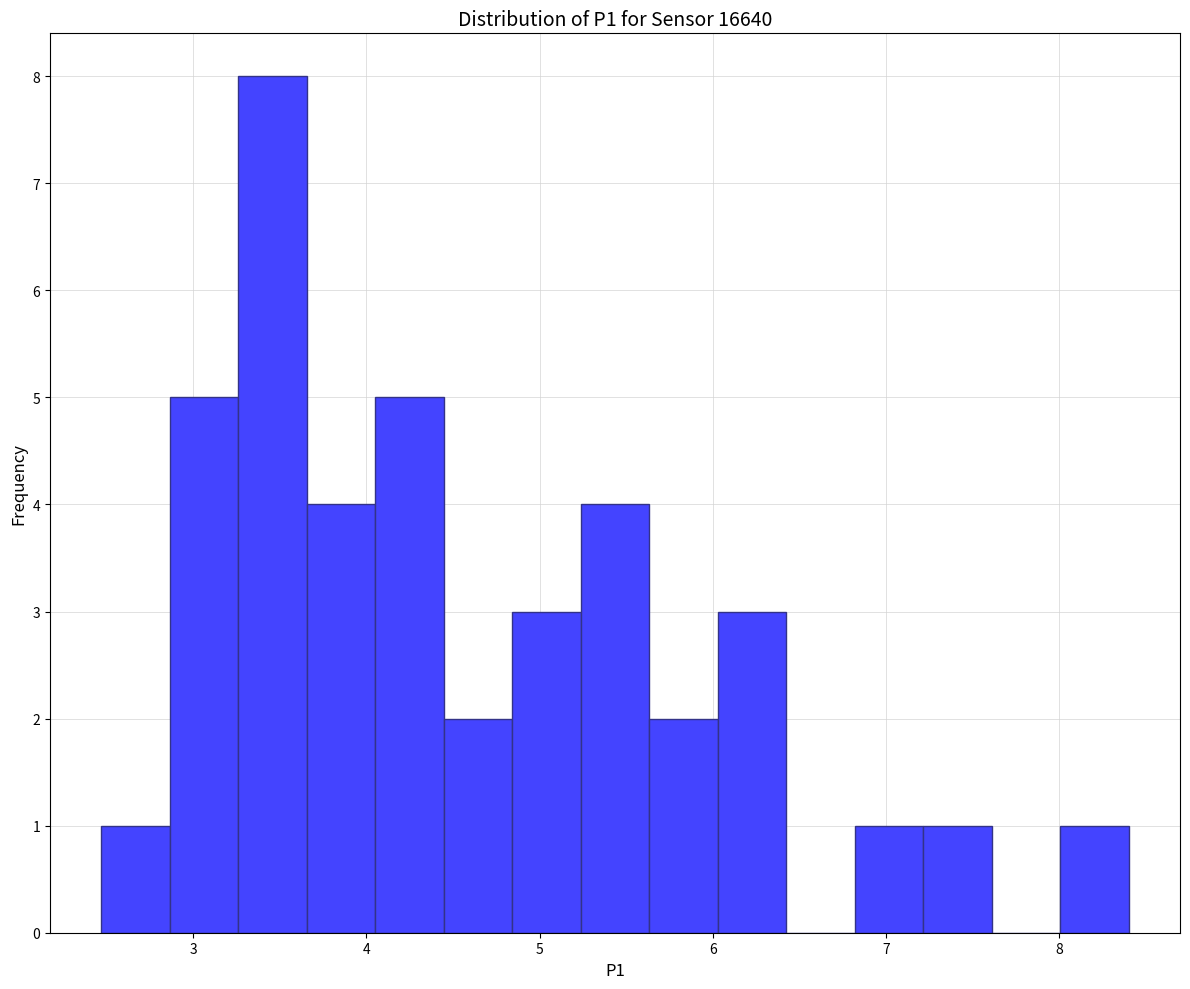

Around what value on the x-axis is the tallest bar? Give the approximate position of its centre, as read against the axis.

3.5